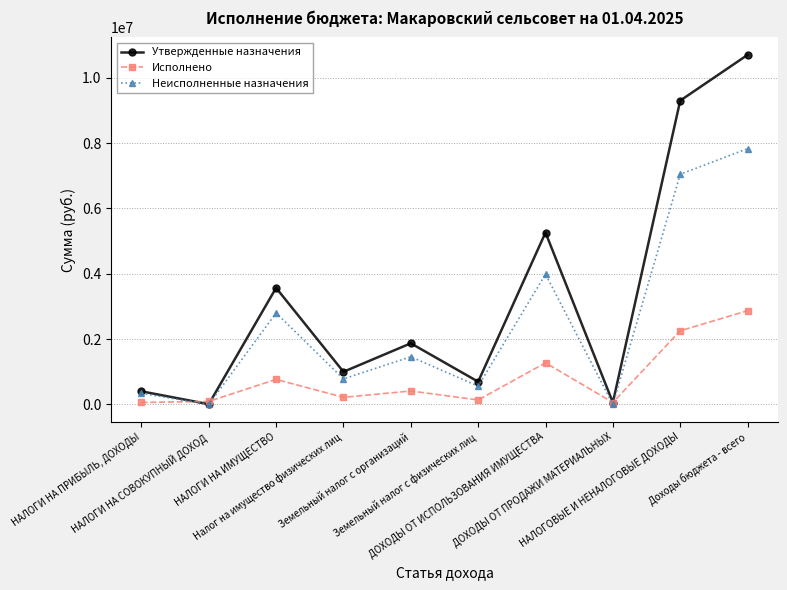

What is the total value across all series at НАЛОГИ НА ИМУЩЕСТВО?

7136444.0